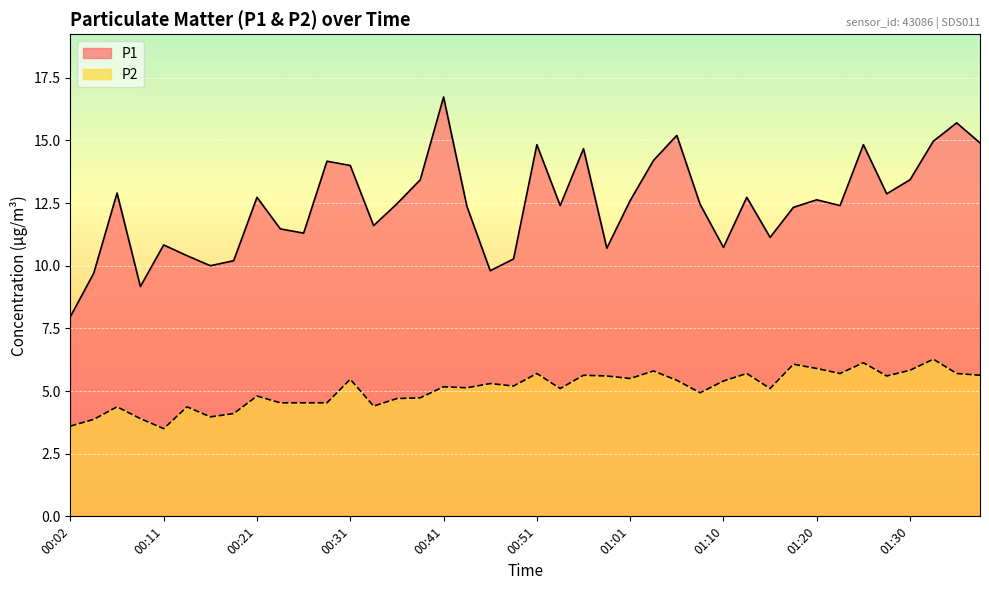

What is the difference between the highest and lowest values at 00:36?

7.8